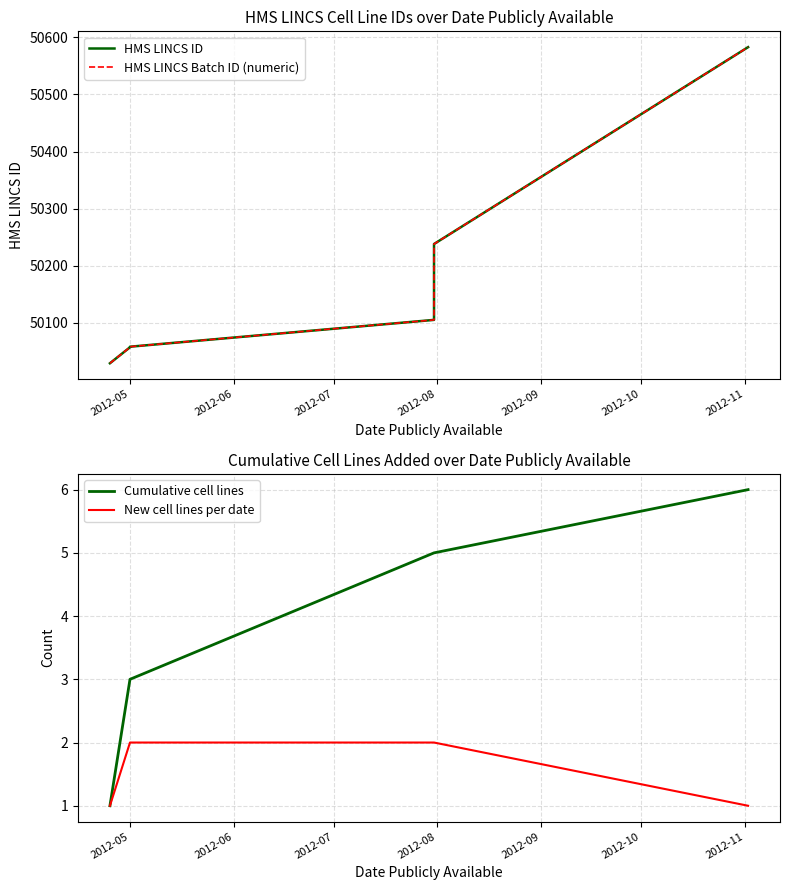

What is the highest value of the Cumulative cell lines series?

6